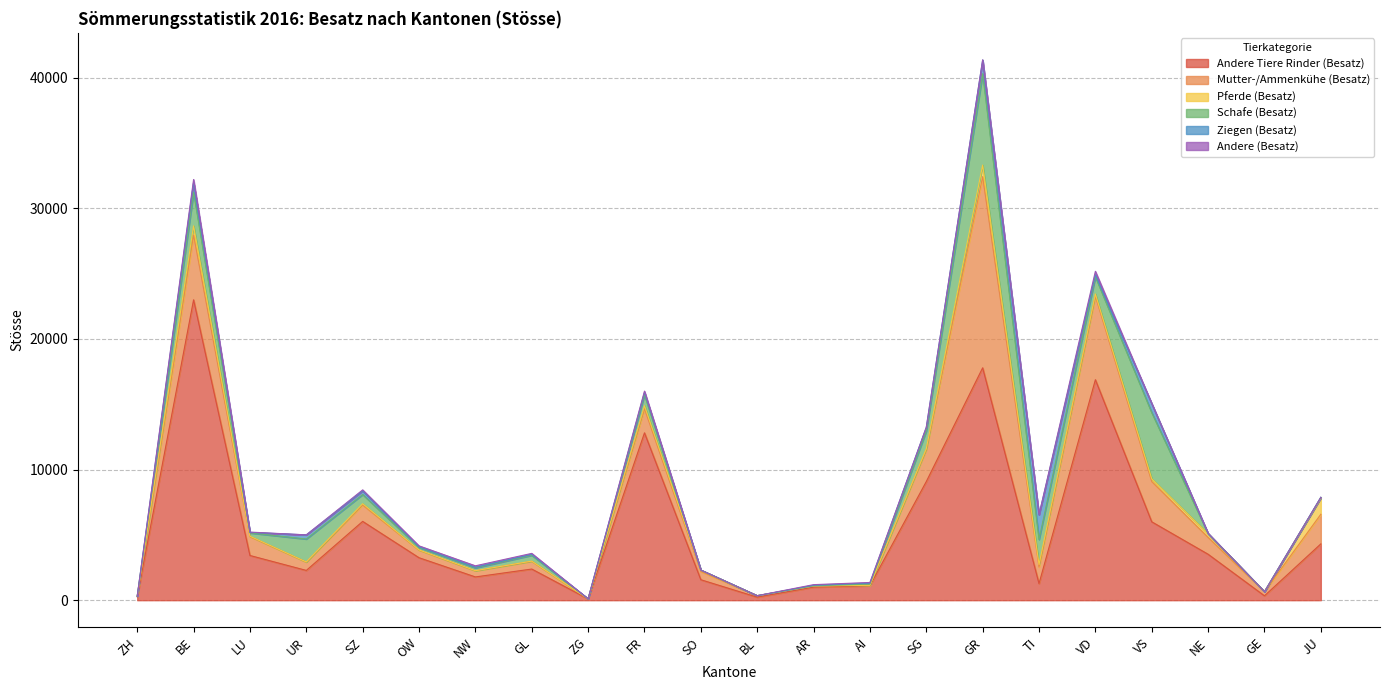

Between TI and ZH, which is larger?

TI